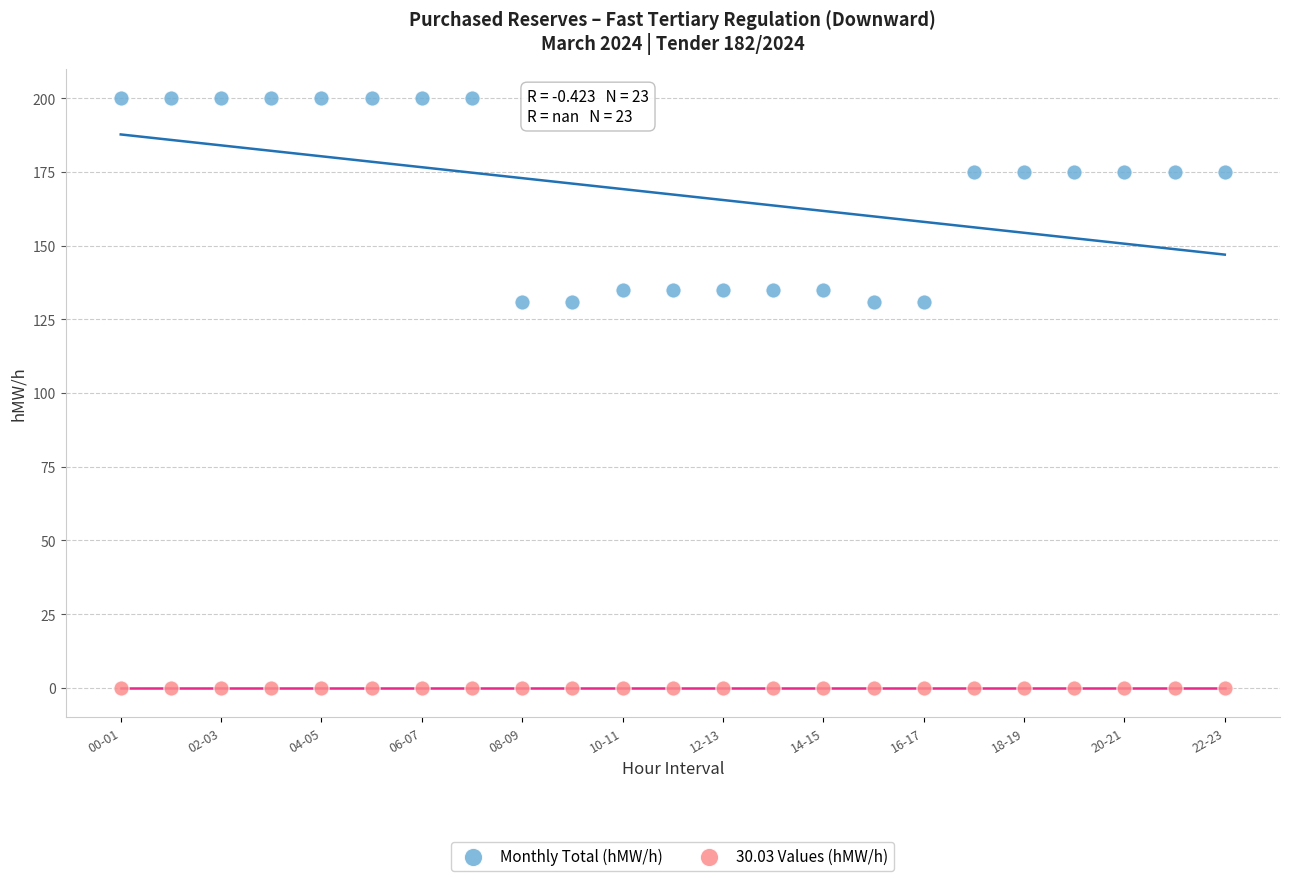

Which series contains the highest Y value?

Monthly Total (hMW/h)